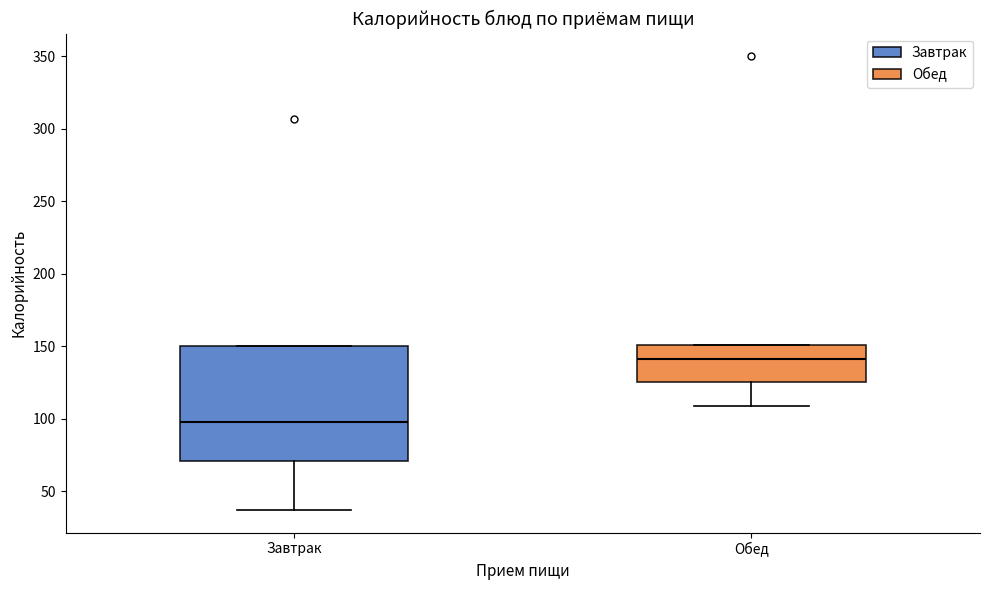

Comparing the boxes themselves (not the whiskers), which one is the tallest?

Завтрак